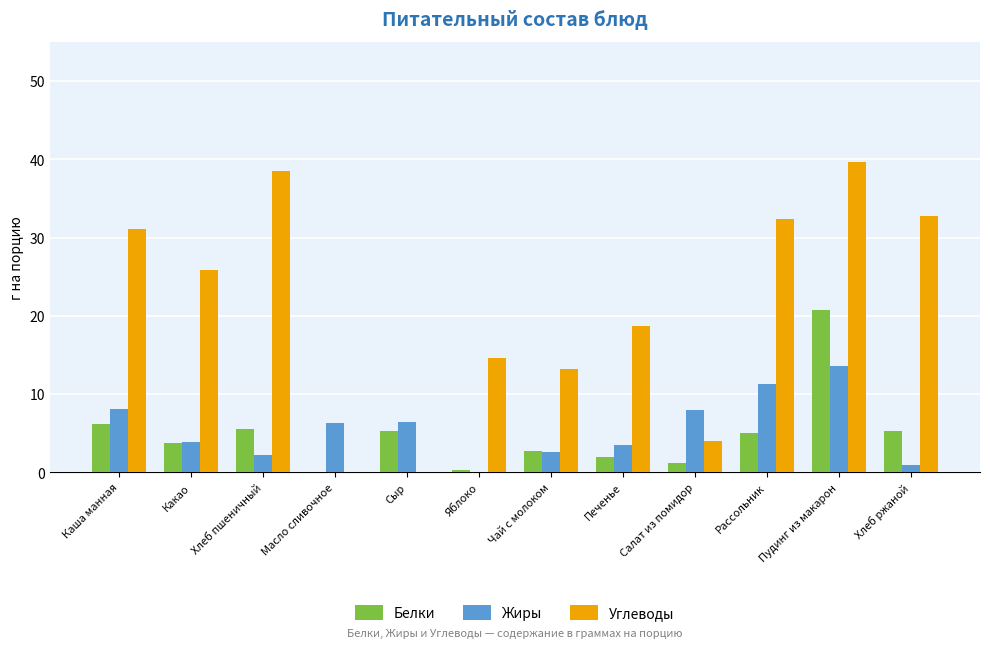

What is the average value of the Жиры series?

5.6